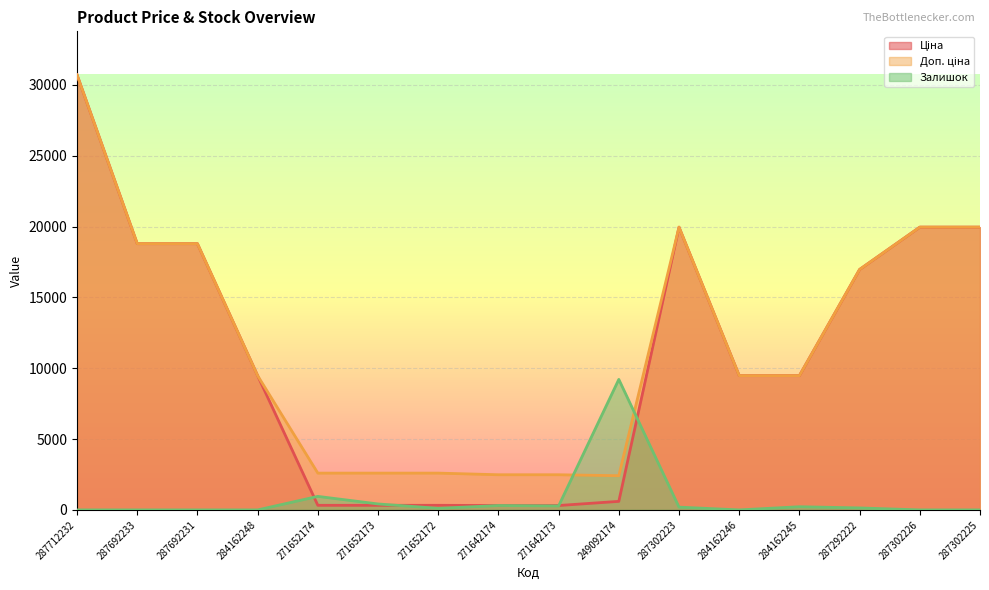

True or false: Залишок has a value of 74.5 at 284162245.

False